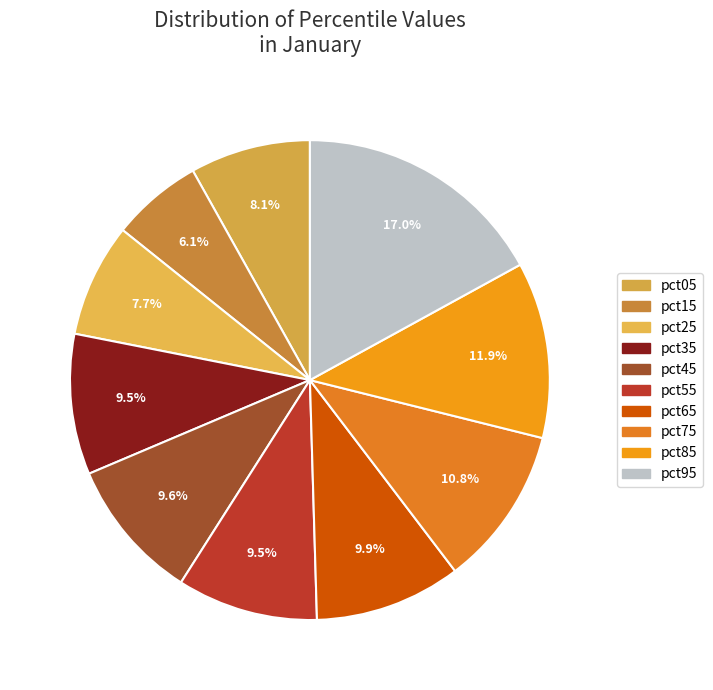

Is pct05 the majority of the pie?

No